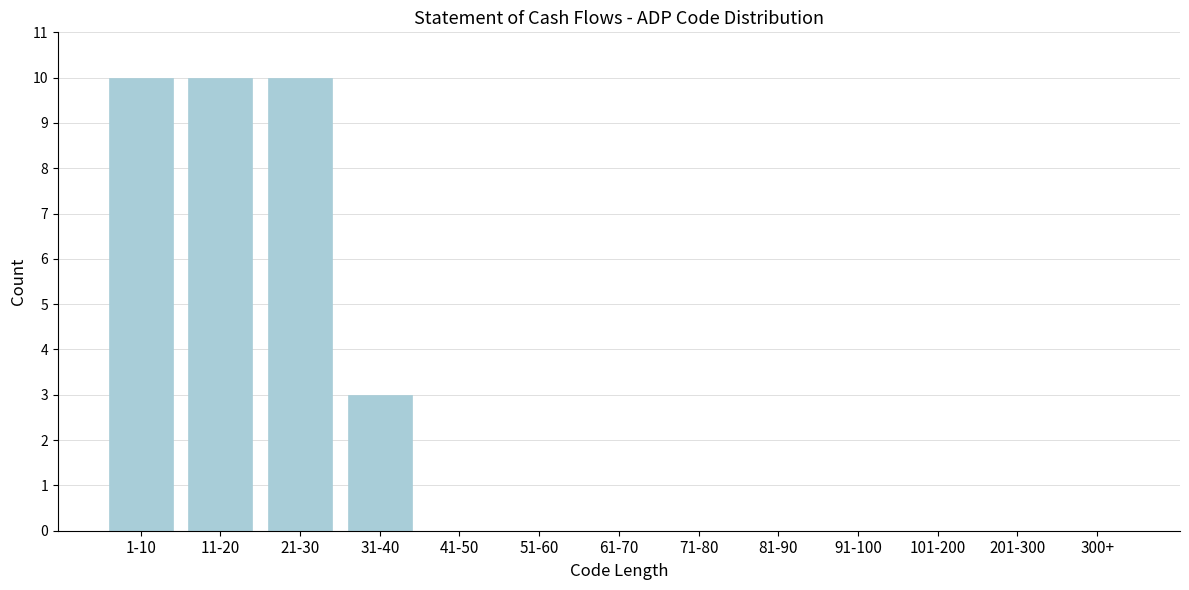

Reading right to left, what are all the values shown in this chart?

300+=0	201-300=0	101-200=0	91-100=0	81-90=0	71-80=0	61-70=0	51-60=0	41-50=0	31-40=3	21-30=10	11-20=10	1-10=10